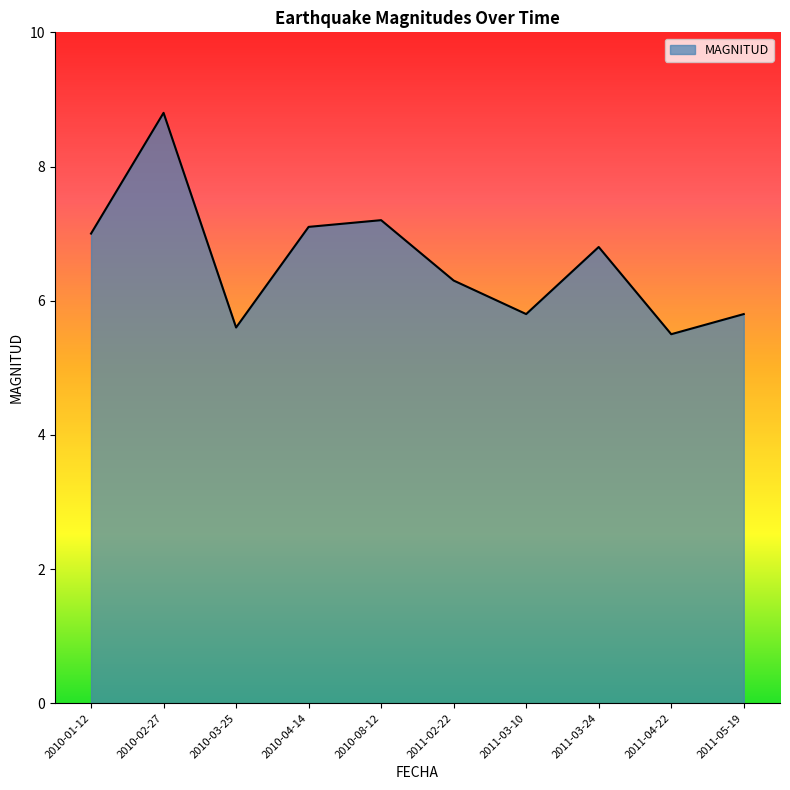

What is the smallest value displayed?

5.5